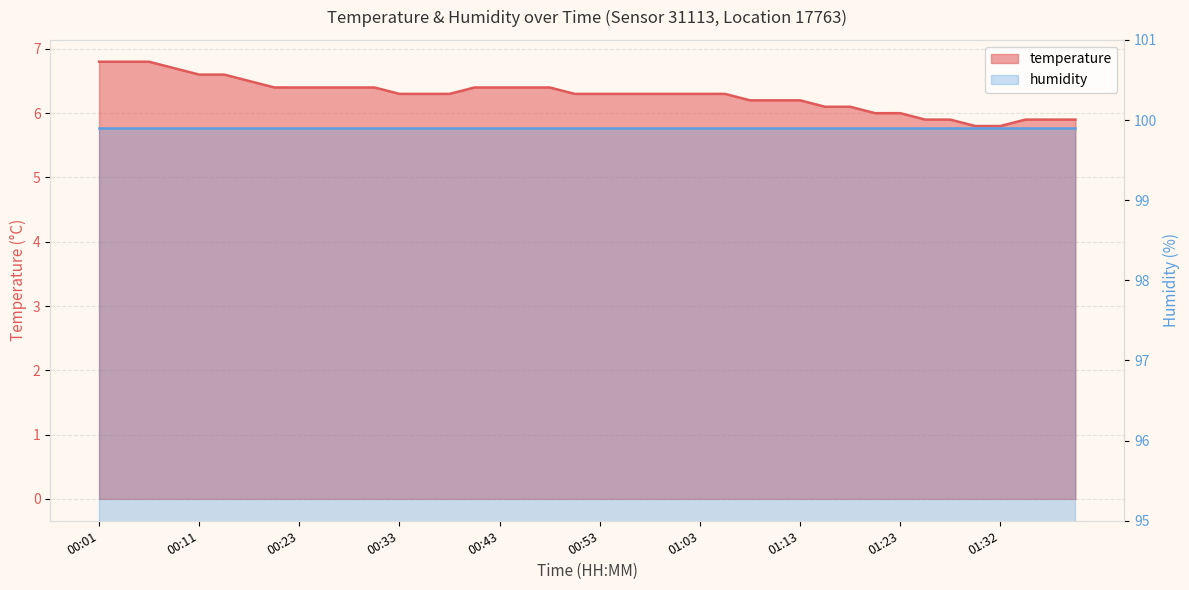

The chart shows a value of 11.3 at 00:16. True or false?

False